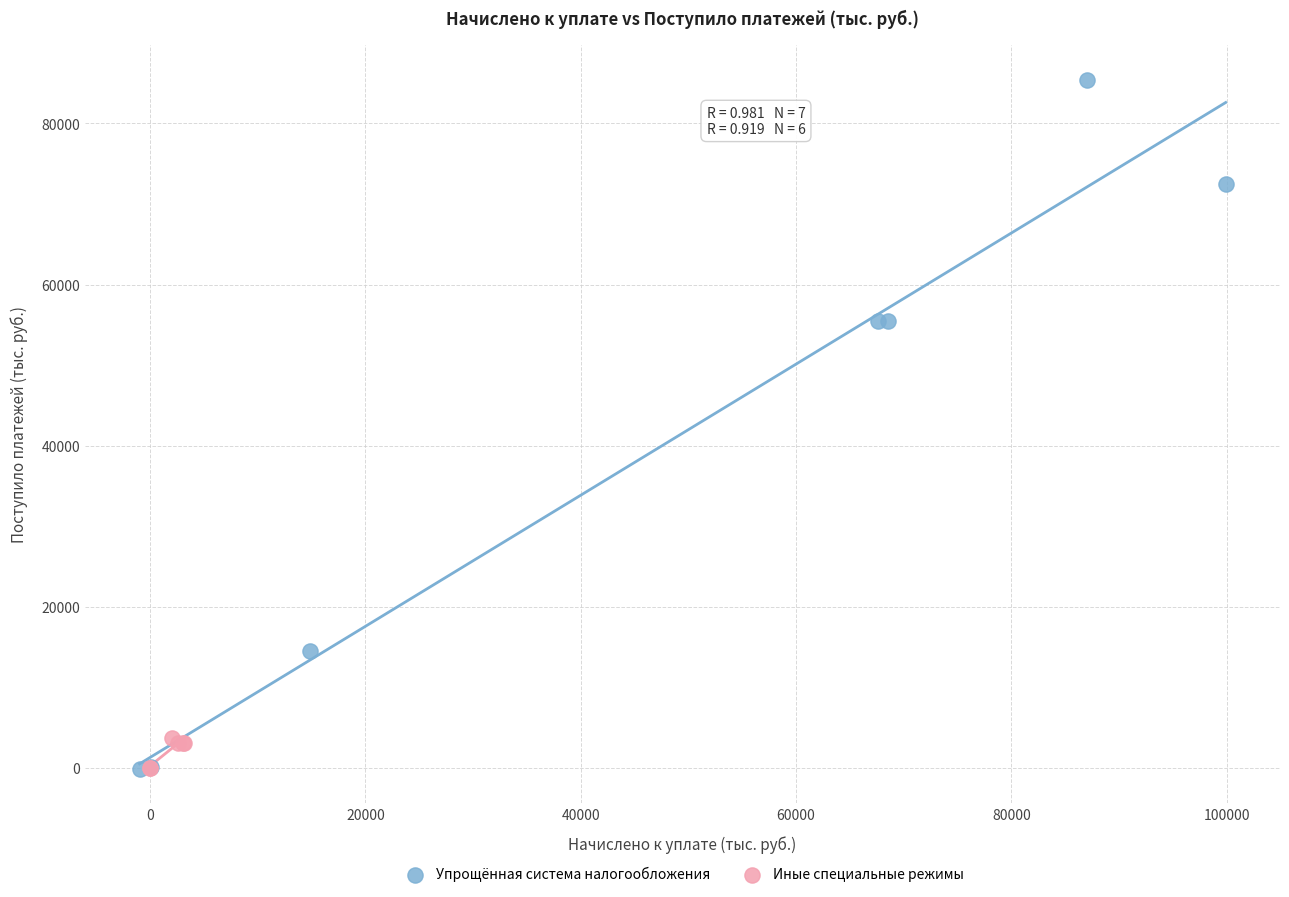

Which series has the largest Y range (max minus min)?

Упрощённая система налогообложения